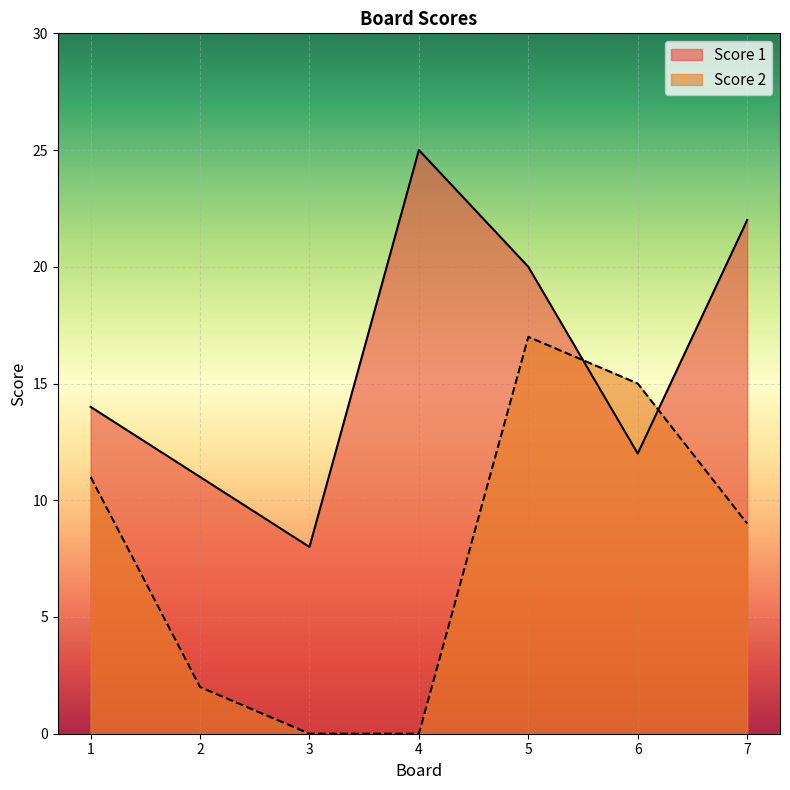

How many lines are shown in the chart?

2